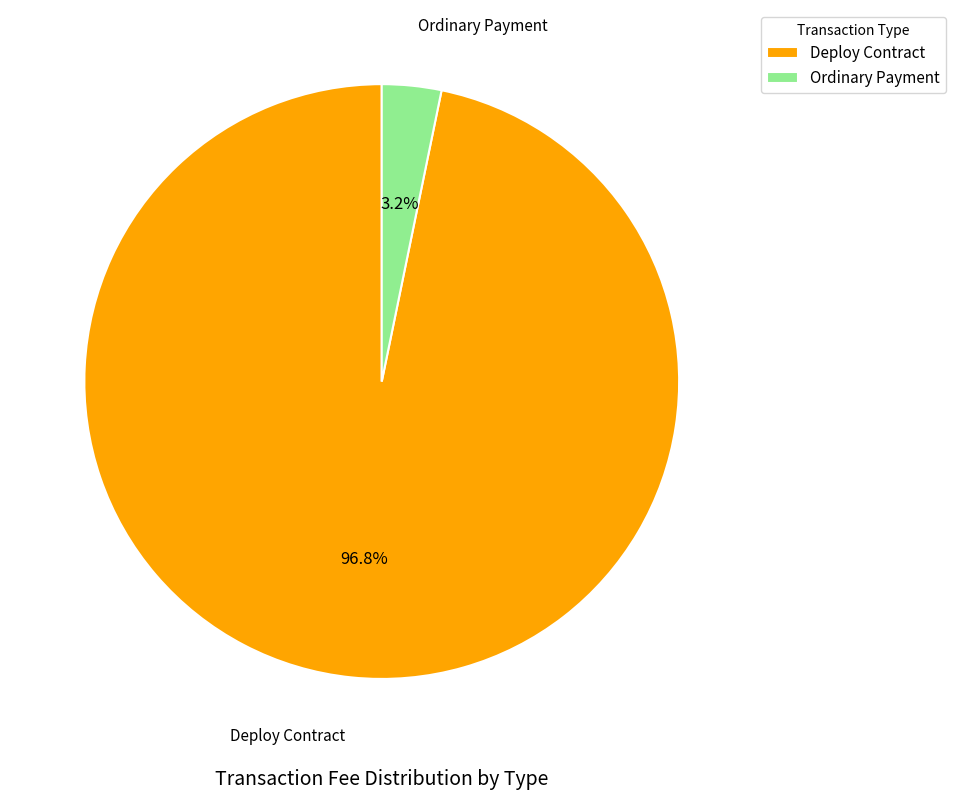

To the nearest percent, what percentage of the pie is Deploy Contract?

97%